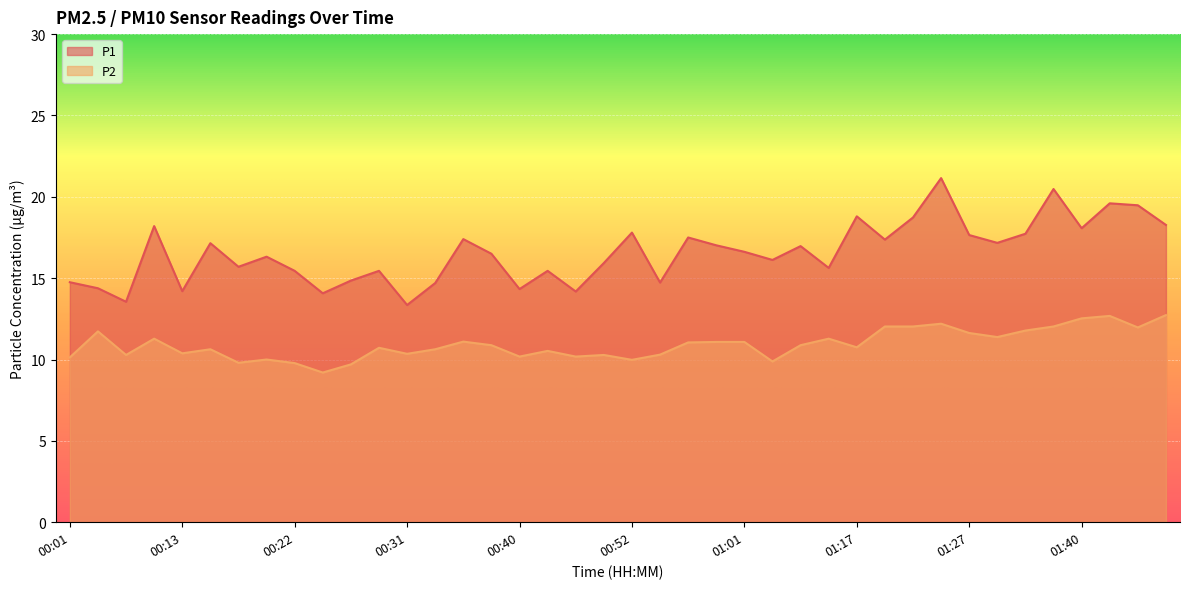

What is the value of the P2 point at the 18th from the left?

10.5